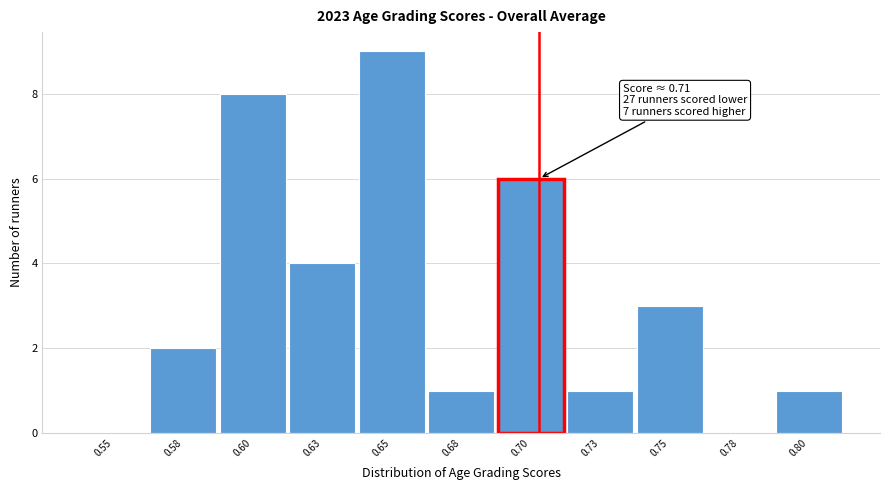

Reading right to left, list all the values displayed in this chart.

0.80=1	0.78=0	0.75=3	0.73=1	0.70=6	0.68=1	0.65=9	0.63=4	0.60=8	0.58=2	0.55=0